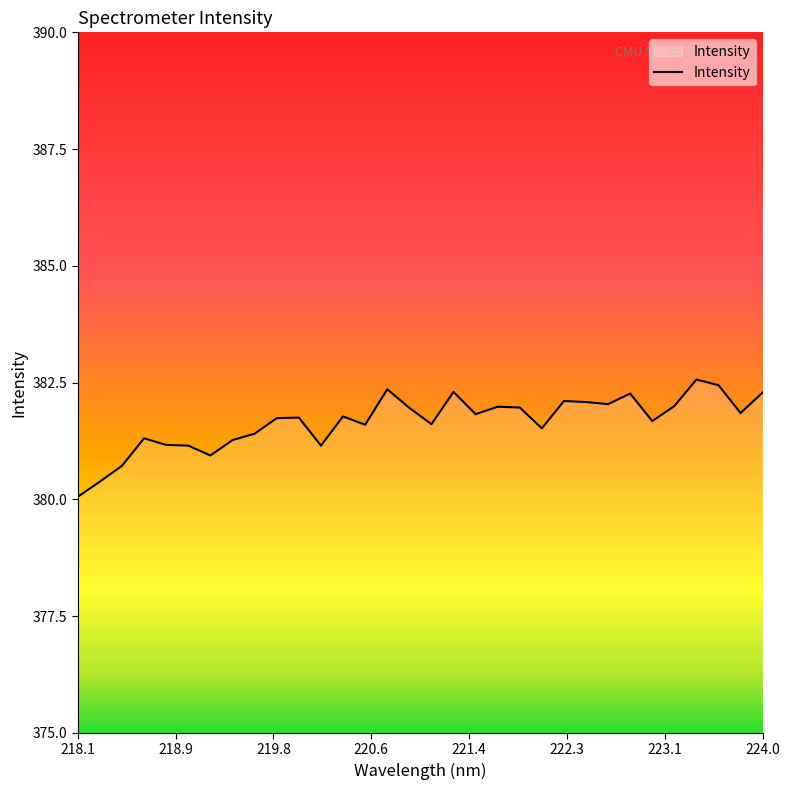

Does the chart have visible grid lines?

No